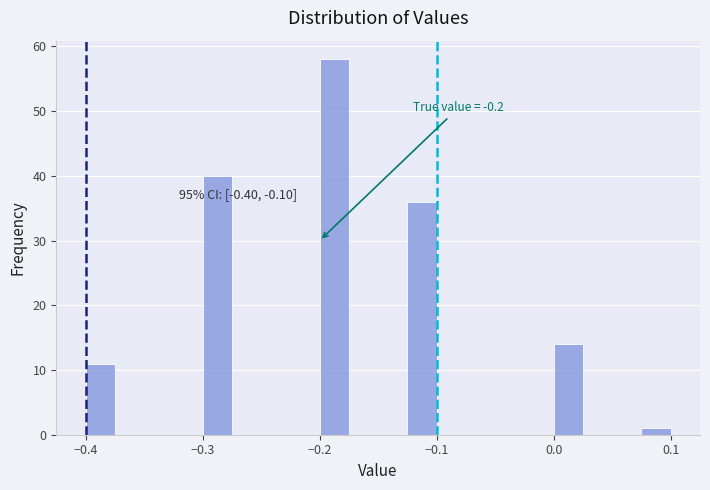

Around what value on the x-axis is the tallest bar? Give the approximate position of its centre, as read against the axis.

-0.19